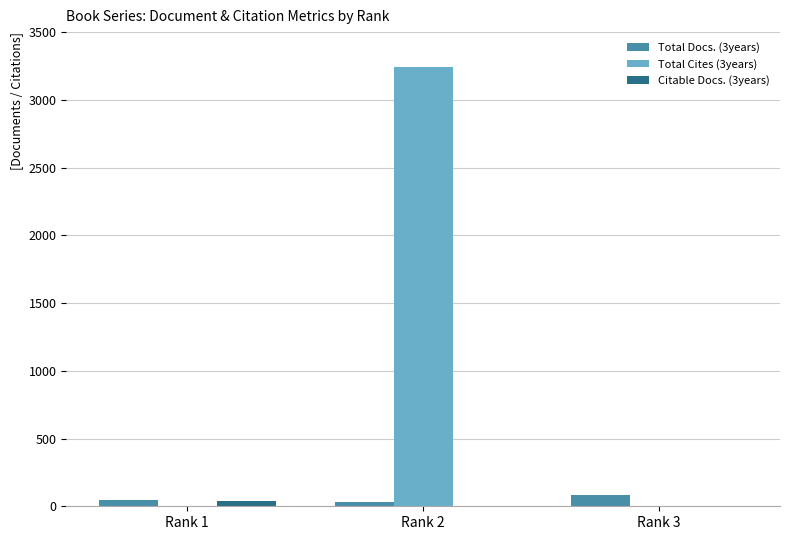

Are the bars horizontal?

No